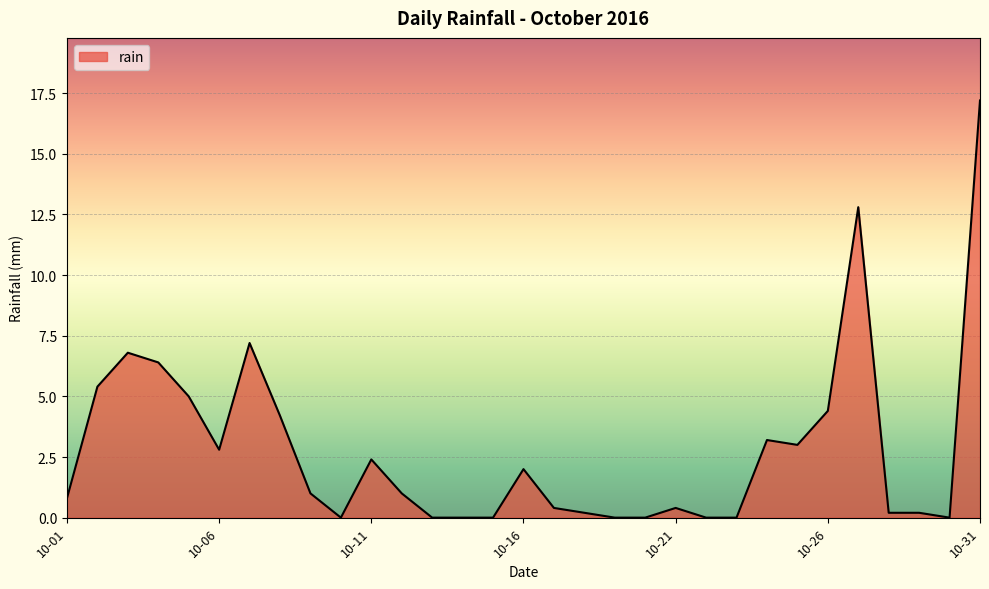

What is the greatest value displayed?

17.2